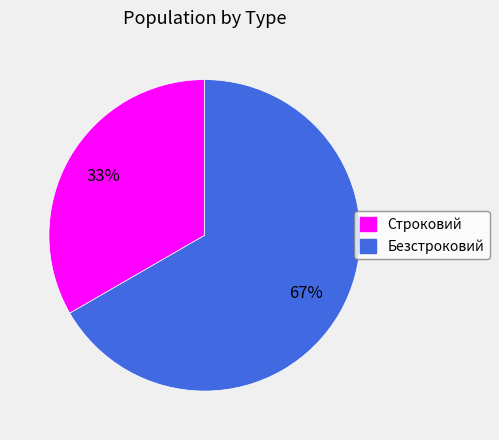

Which has a higher value, Безстроковий or Строковий?

Безстроковий